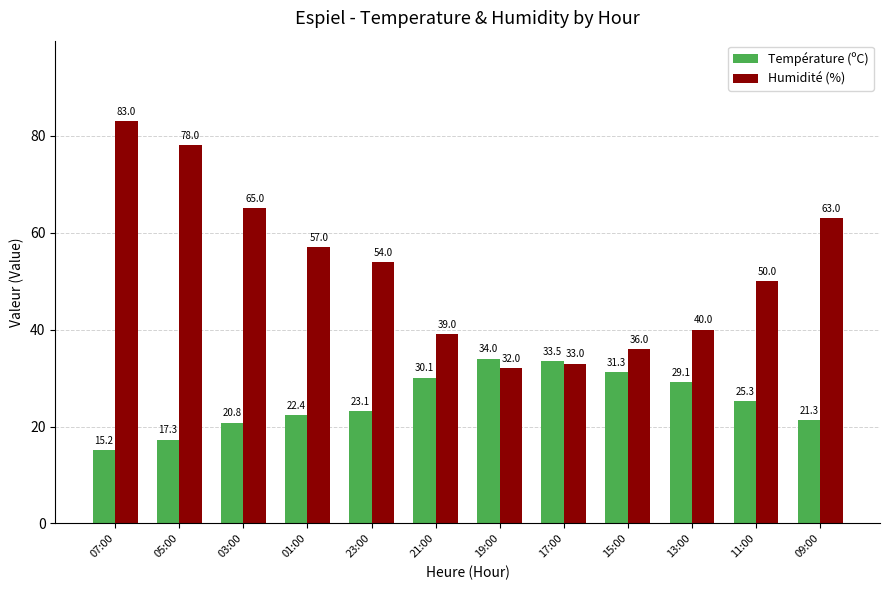

Which series has the largest range (max minus min)?

Humidité (%)